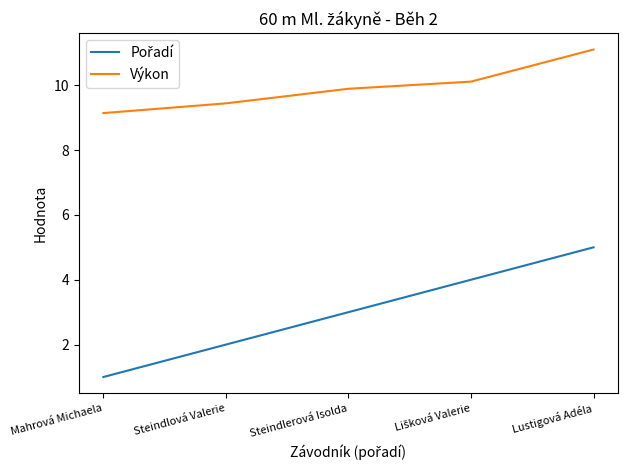

How many categories are shown in the chart?

5